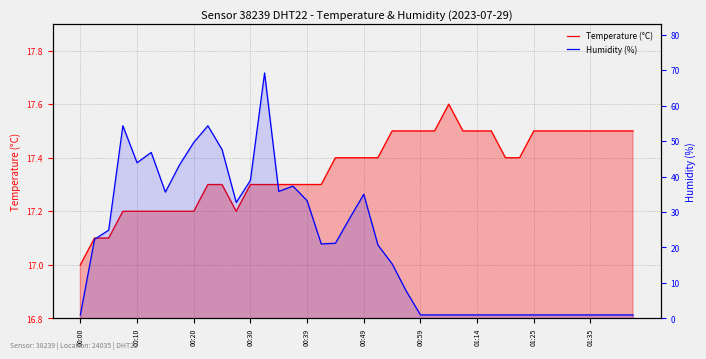

What is the maximum value shown in the chart?

69.2